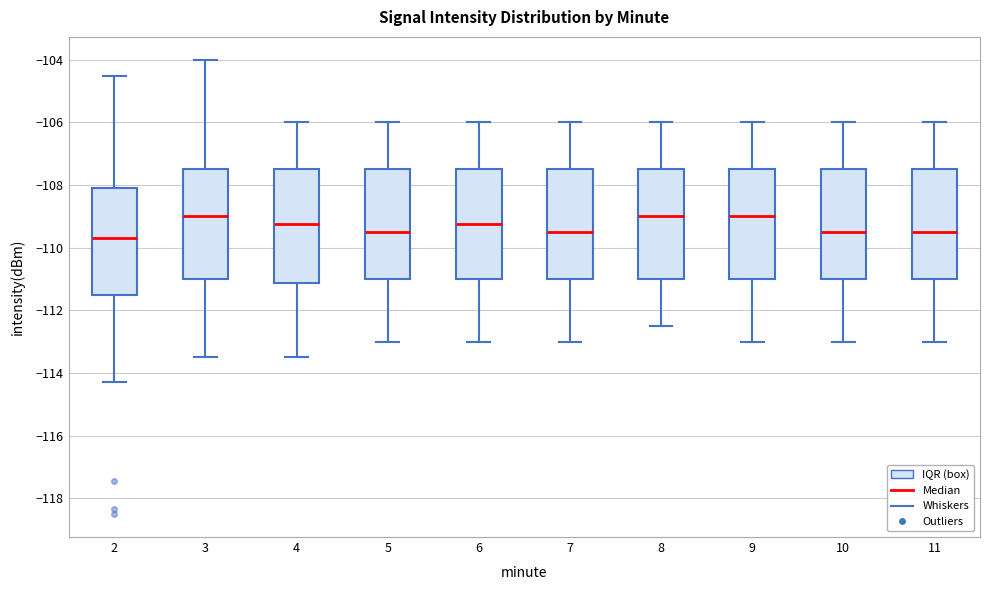

Reading left to right, read every box against the y-axis: the position of its median line, the range the box covers, and the ends of its whiskers. The values are not printed on the chart, so give them approximately, as read against the axis.

2: median -109.6, box -111.6 to -108.0, whiskers -114.2 to -104.6
3: median -109.0, box -111.0 to -107.4, whiskers -113.4 to -104.0
4: median -109.2, box -111.2 to -107.4, whiskers -113.4 to -106.0
5: median -109.4, box -111.0 to -107.4, whiskers -113.0 to -106.0
6: median -109.2, box -111.0 to -107.4, whiskers -113.0 to -106.0
7: median -109.4, box -111.0 to -107.4, whiskers -113.0 to -106.0
8: median -109.0, box -111.0 to -107.4, whiskers -112.4 to -106.0
9: median -109.0, box -111.0 to -107.4, whiskers -113.0 to -106.0
10: median -109.4, box -111.0 to -107.4, whiskers -113.0 to -106.0
11: median -109.4, box -111.0 to -107.4, whiskers -113.0 to -106.0